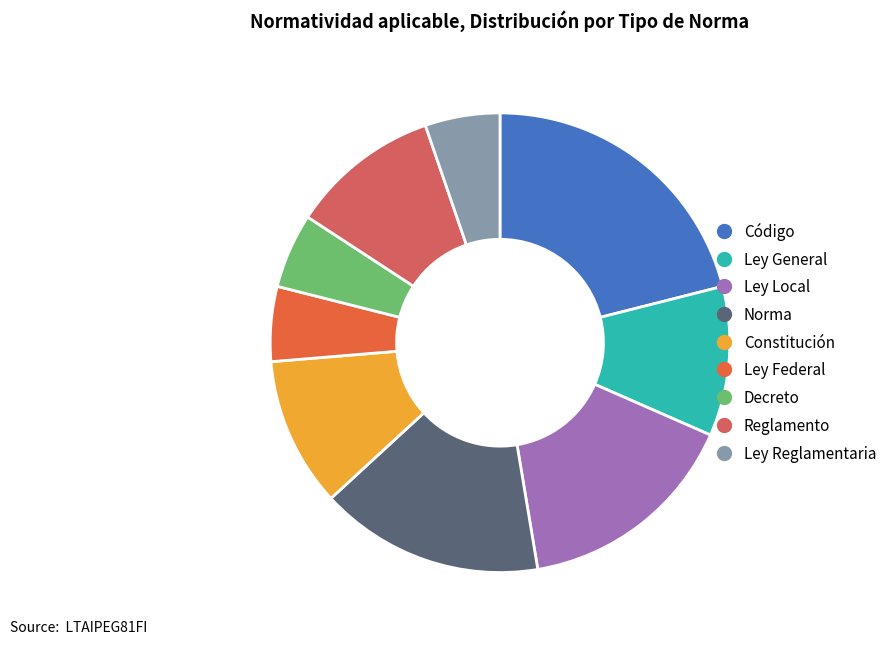

What is the ratio of the value at Ley Reglamentaria to the value at Ley General?

0.5